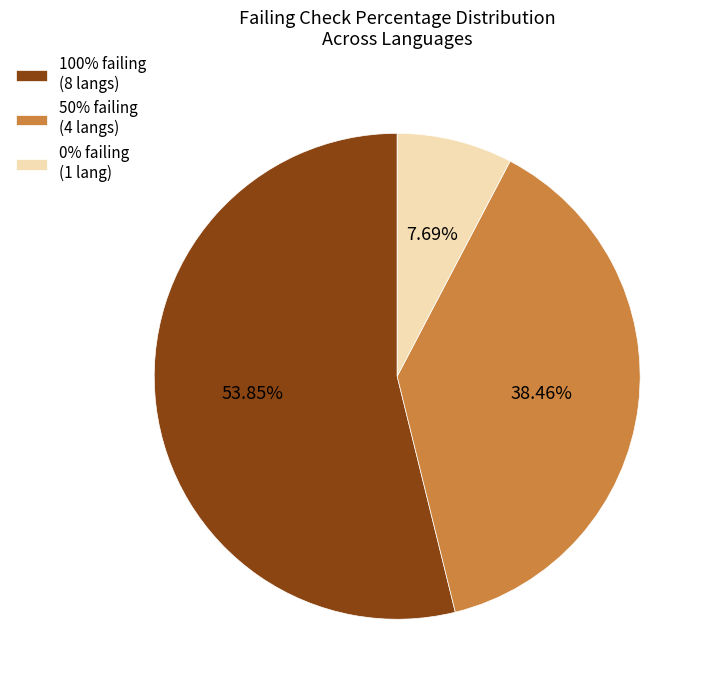

Count the number of slices in the pie.

3